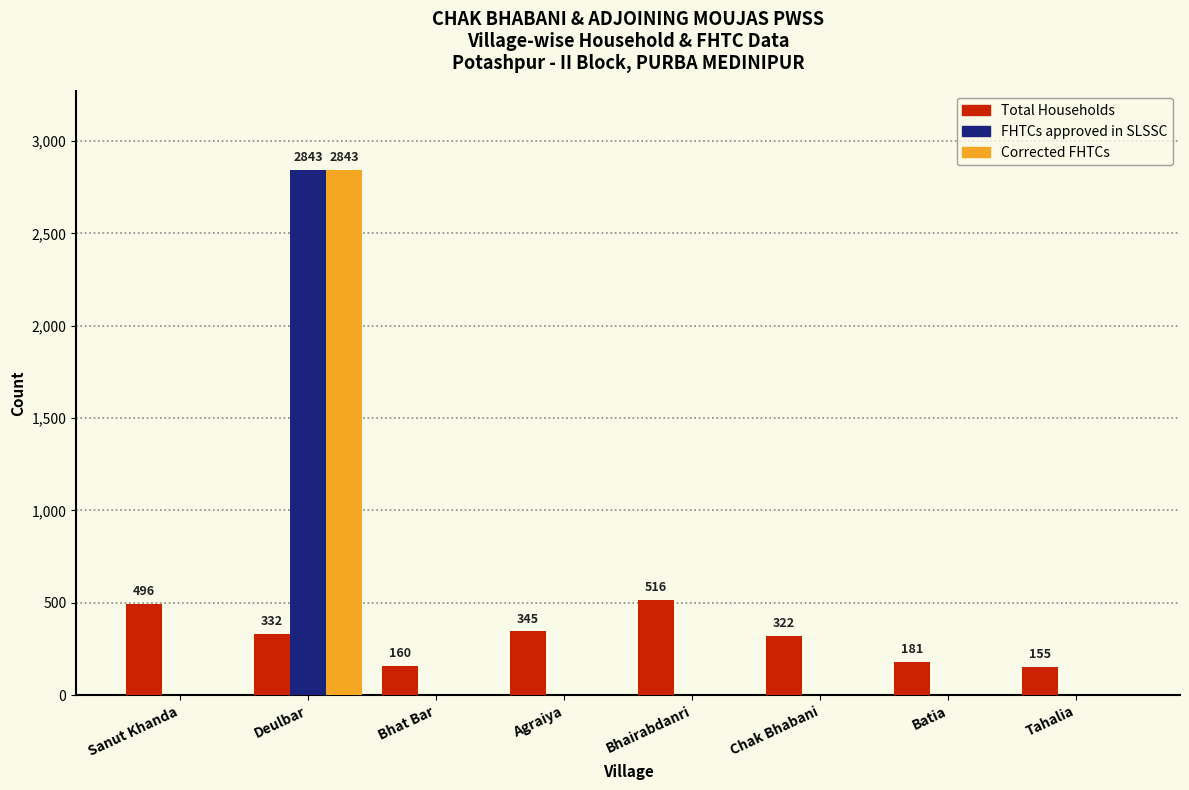

Are the bars grouped side by side (vs. stacked)?

Yes